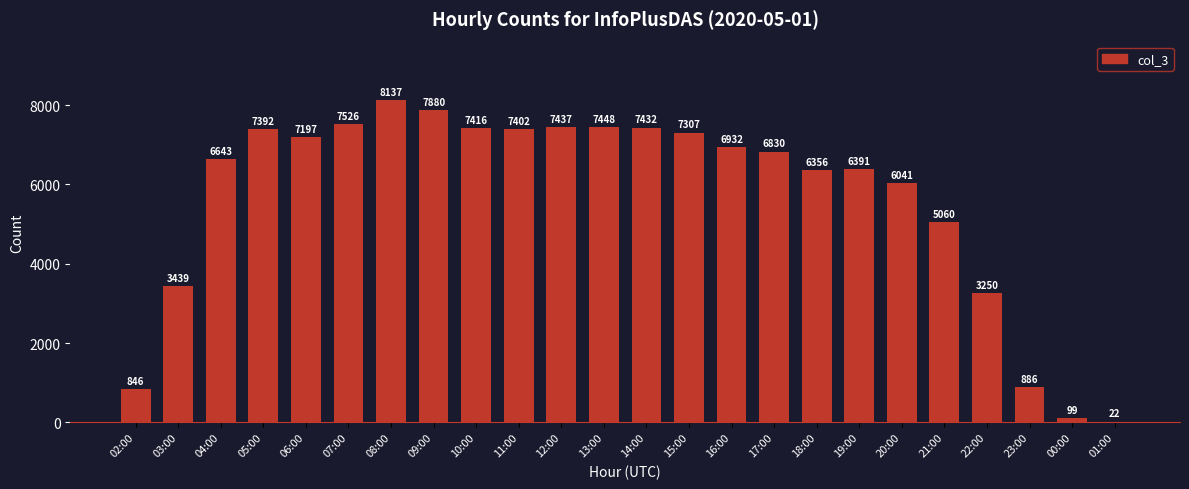

The value at 10:00 is 7416. True or false?

True